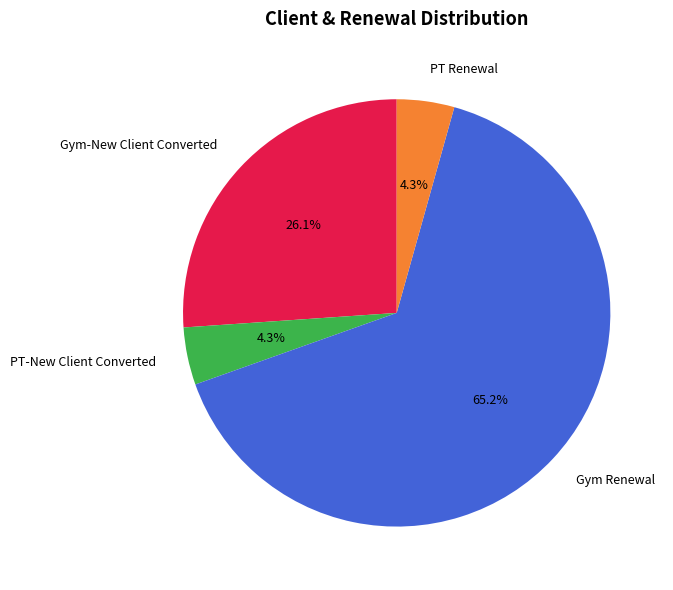

Which slice is the largest?

Gym Renewal